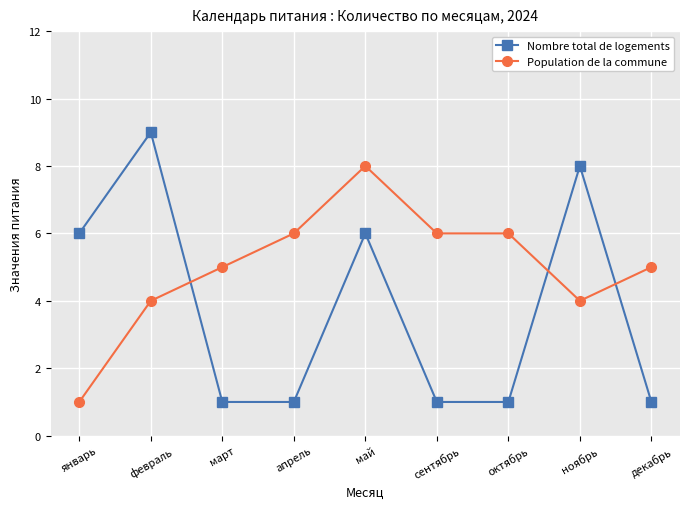

After their last crossing, which series has the higher values: Population de la commune or Nombre total de logements?

Population de la commune